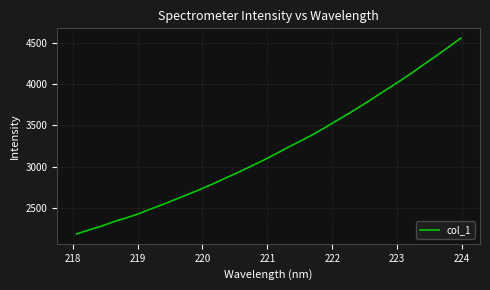

What is the greatest value displayed?

4553.2